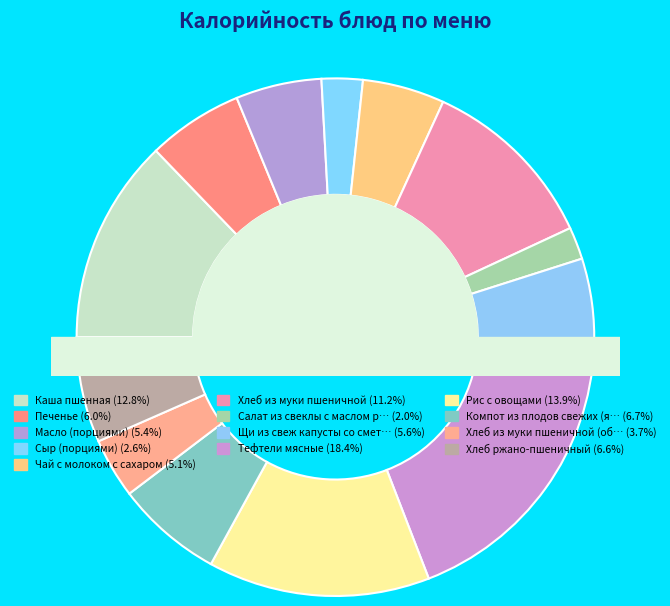

What is the total percentage of Рис с овощами and Хлеб ржано-пшеничный?

20.4%